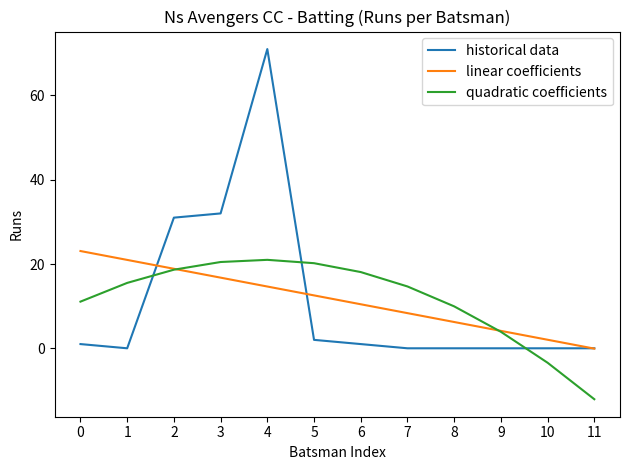

Where does the quadratic coefficients series first go above 15?

1